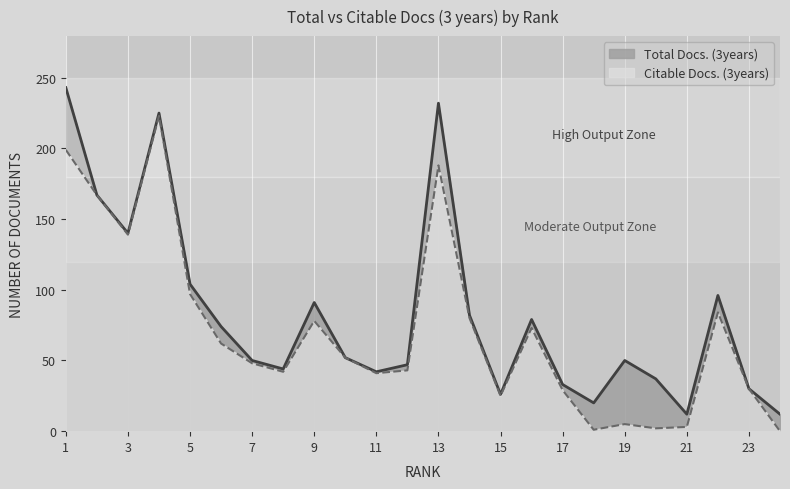

The value of Citable Docs. (3years) at 2 is 167. True or false?

True